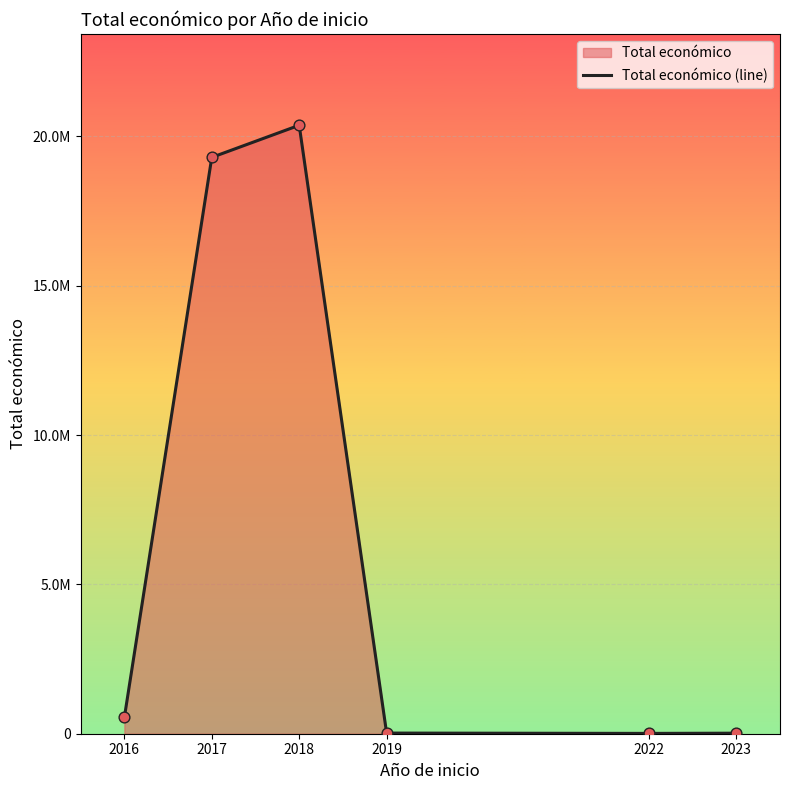

What is the change in value from 2017 to 2023?

-19280425